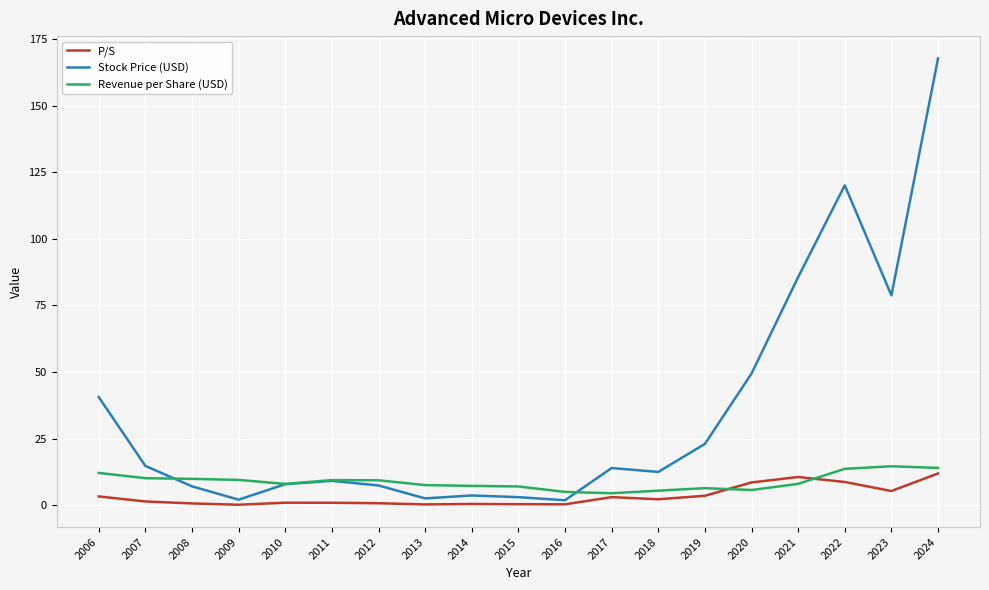

True or false: Stock Price (USD) has more than 0 interior local peaks.

True